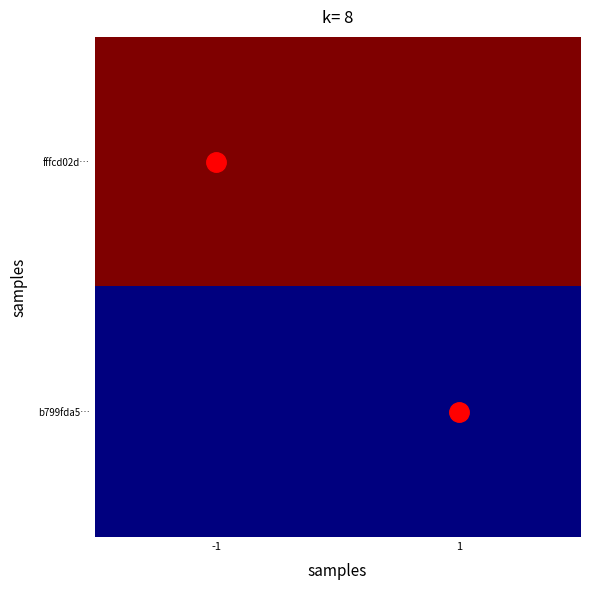

List the series in order of their overall mean, highest first.

fffcd02d…, b799fda5…